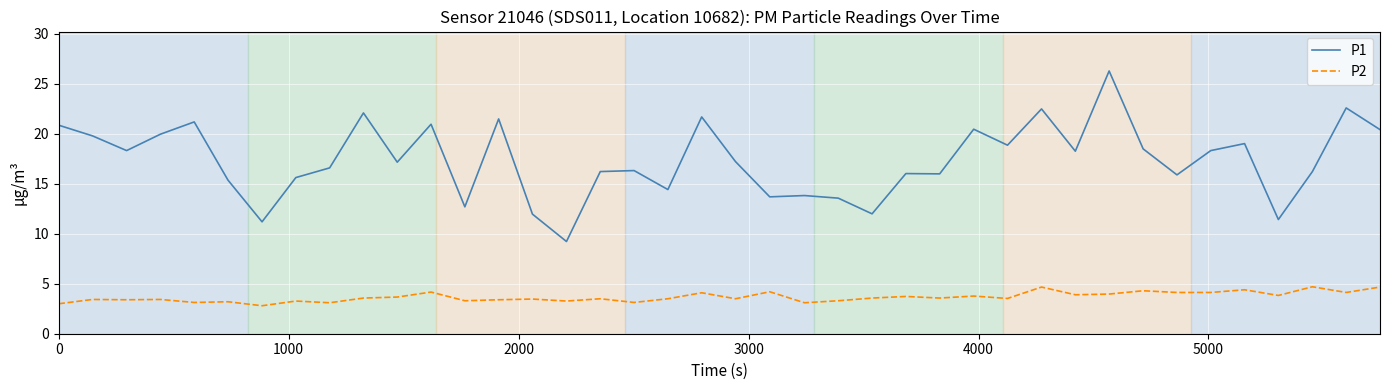

Rank the series by their average value, from highest to lowest.

P1, P2